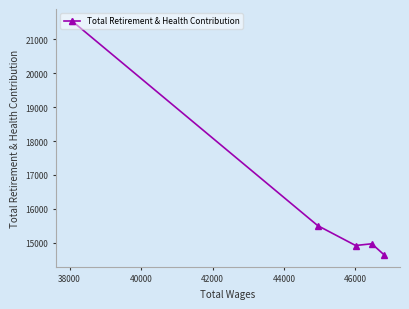

Reading left to right, extract all data points from this chart.

21553	15505	14917	14968	14634